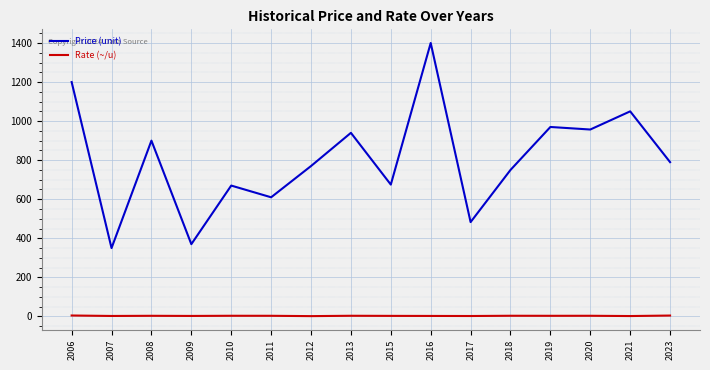

Is it true that Price (unit) equals 491.2 at 2007?

False